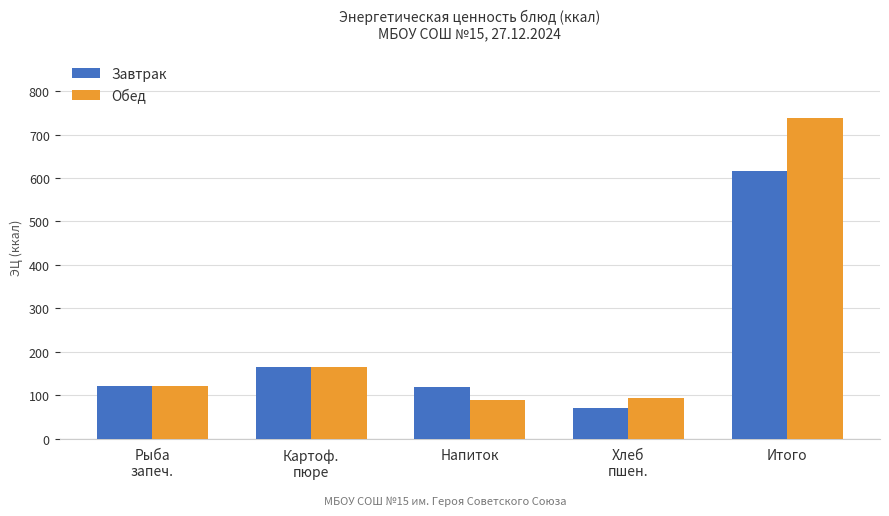

The value of Обед at Хлеб
пшен. is 94.0. True or false?

True